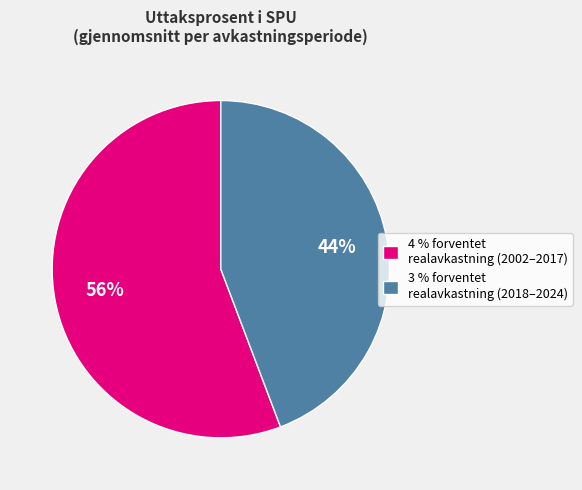

Which has a higher value, 4 % forventet realavkastning (2002–2017) or 3 % forventet realavkastning (2018–2024)?

4 % forventet realavkastning (2002–2017)